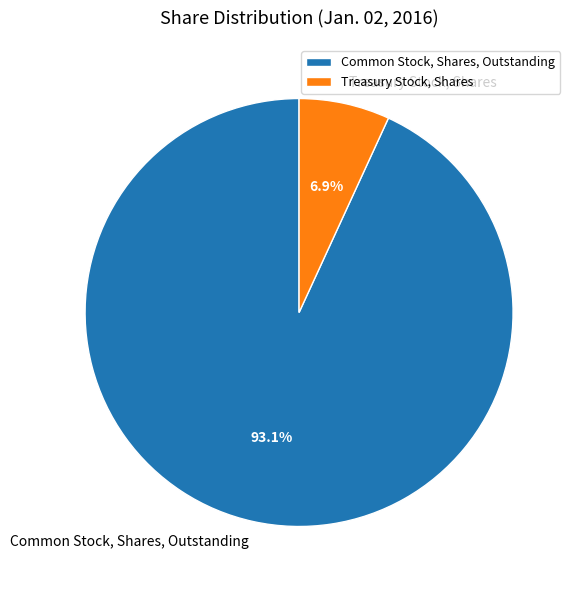

To the nearest percent, what is the difference between the Common Stock, Shares, Outstanding and Treasury Stock, Shares slice percentages?

86%